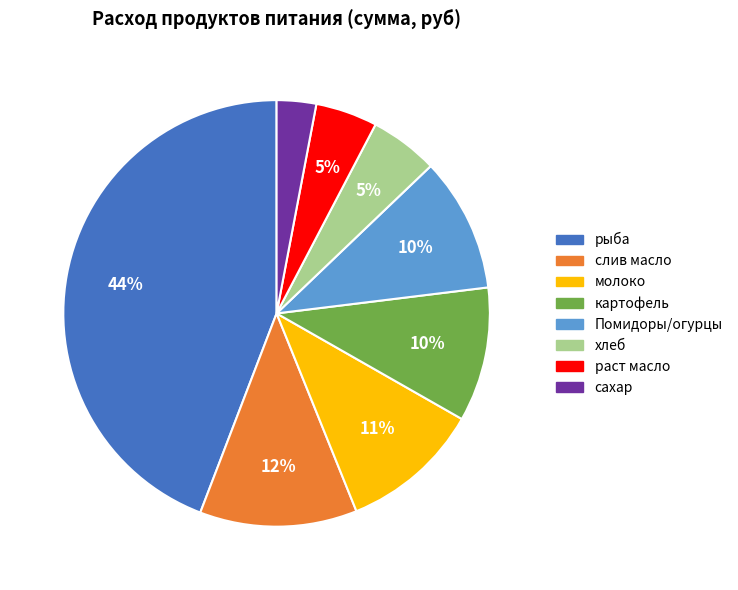

Which slice is the largest?

рыба